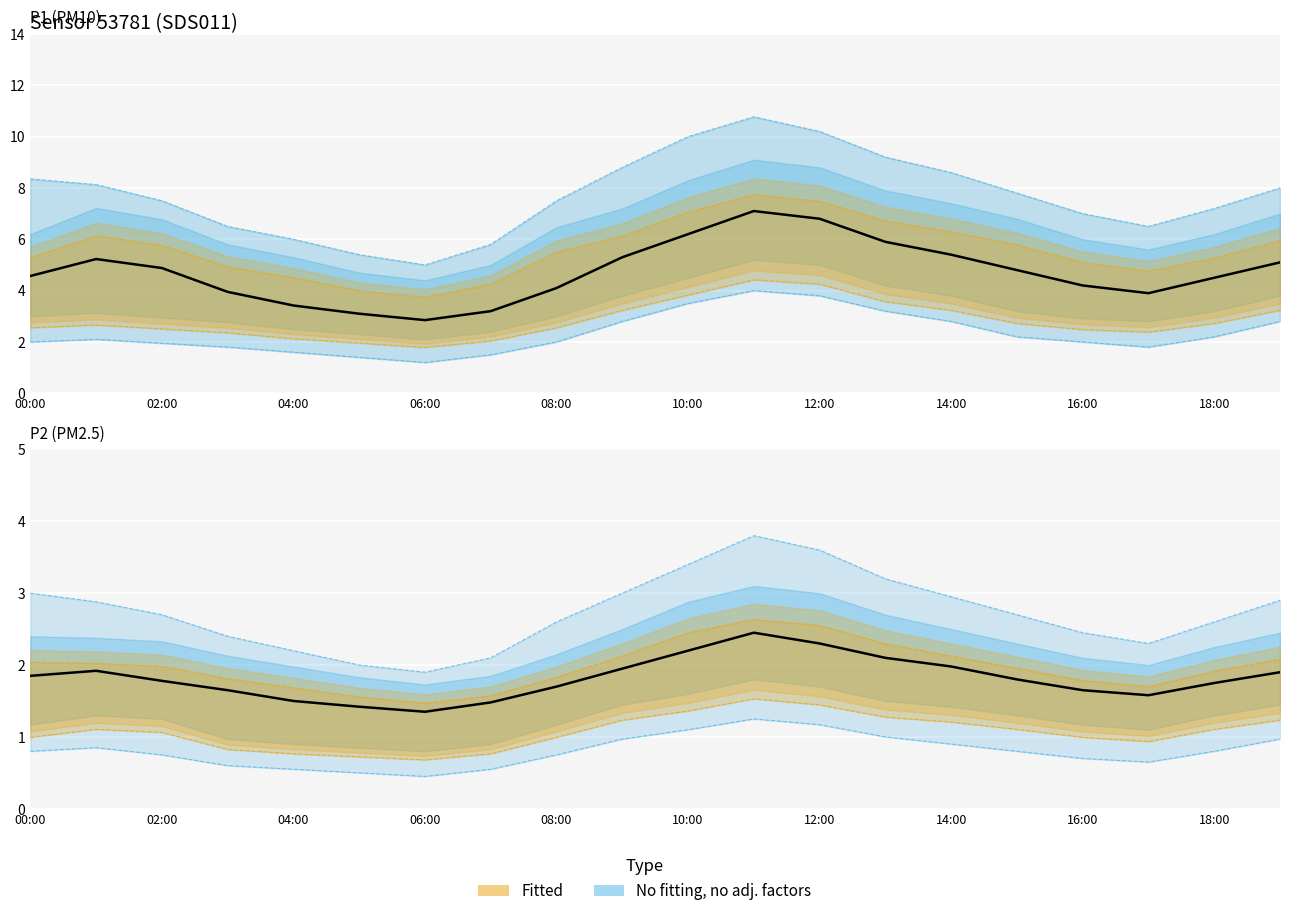

How many lines are shown in the chart?

2